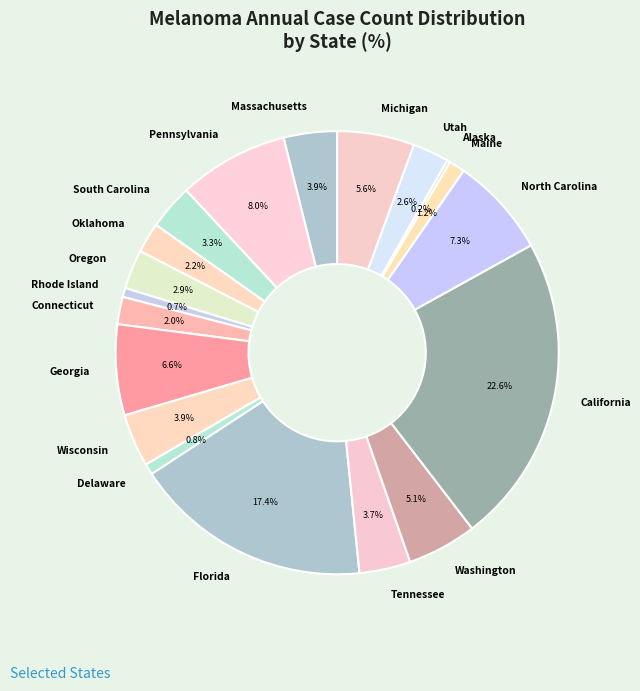

Does Georgia represent more than half of the total?

No